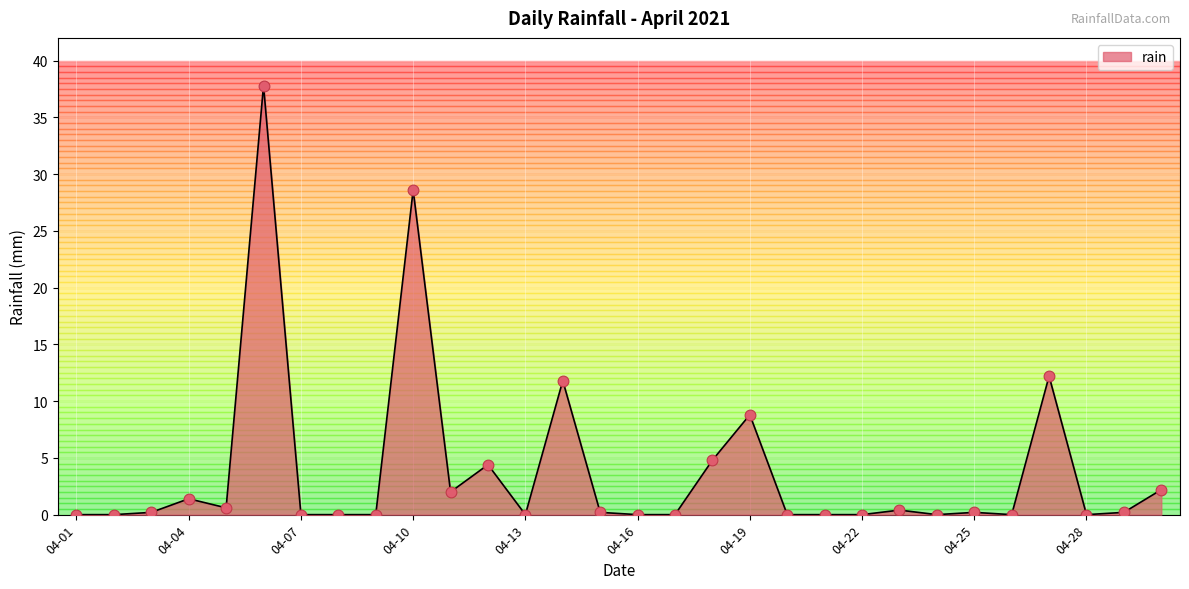

What is the greatest value displayed?

37.8